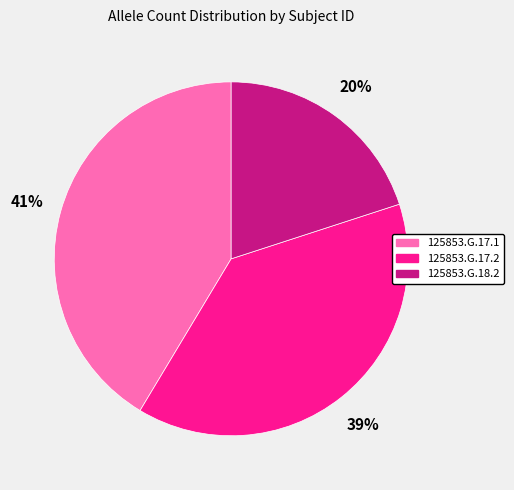

How many slices are in this pie chart?

3